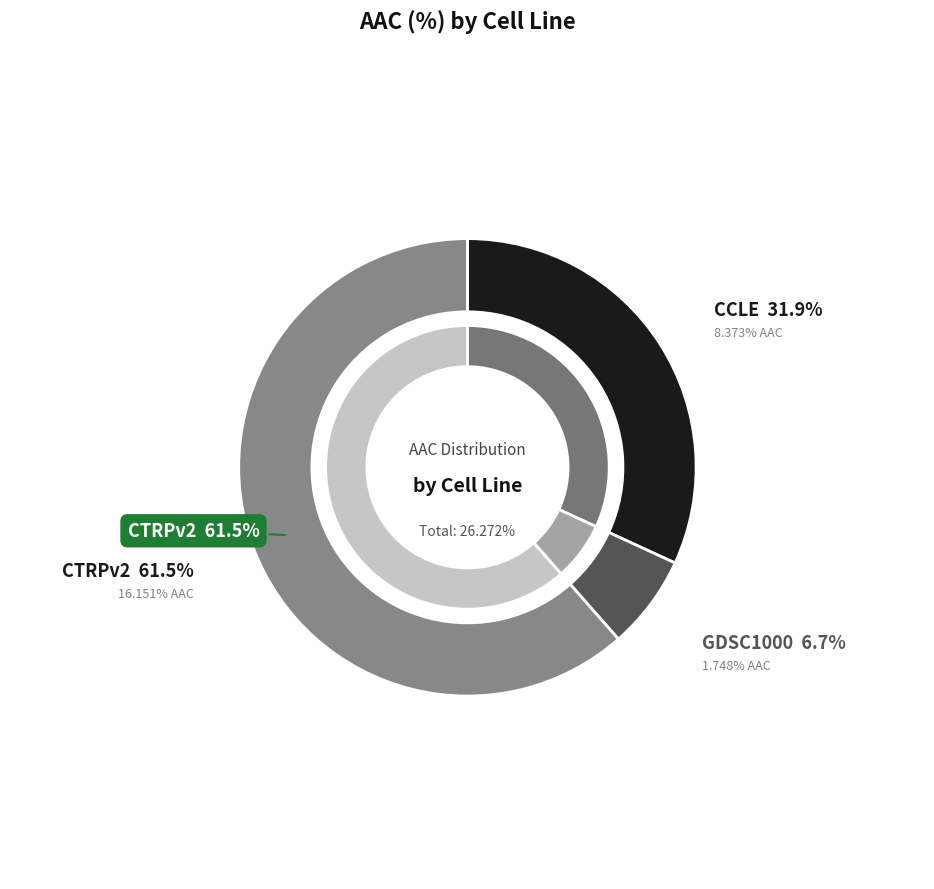

True or false: CCLE accounts for 45% of the total.

False